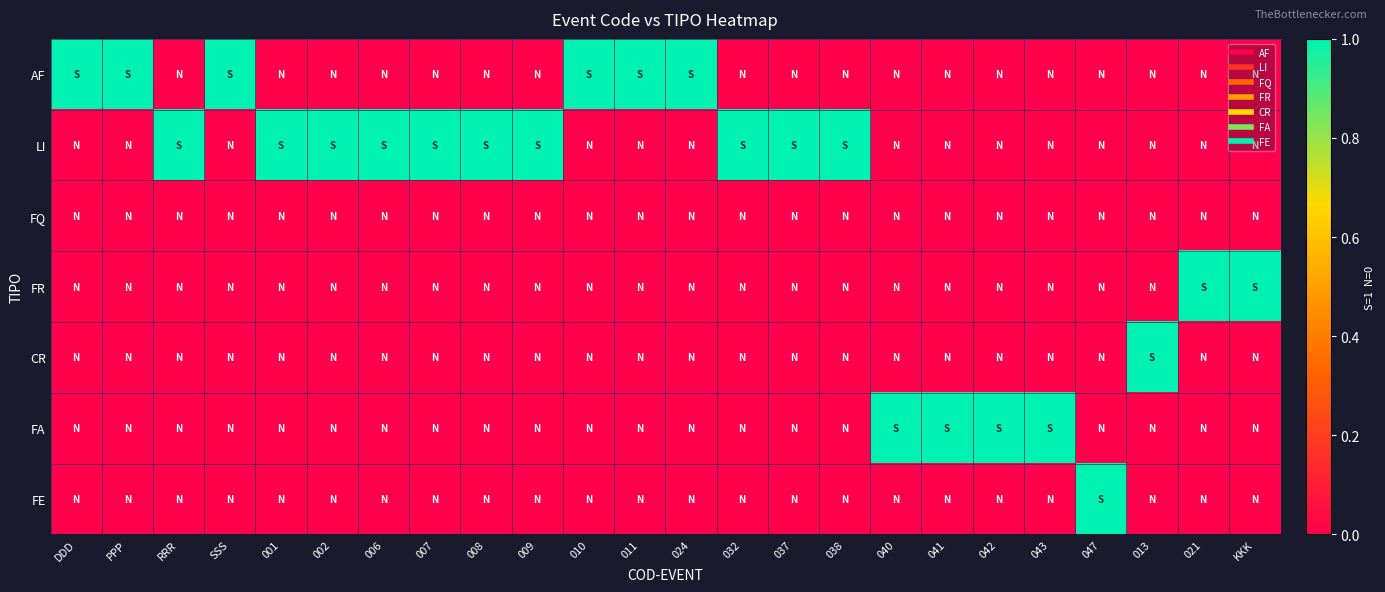

Reading left to right, what are all the values shown in this chart?

AF: DDD=1	PPP=1	RRR=0	SSS=1	001=0	002=0	006=0	007=0	008=0	009=0	010=1	011=1	024=1	032=0	037=0	038=0	040=0	041=0	042=0	043=0	047=0	013=0	021=0	KKK=0
LI: DDD=0	PPP=0	RRR=1	SSS=0	001=1	002=1	006=1	007=1	008=1	009=1	010=0	011=0	024=0	032=1	037=1	038=1	040=0	041=0	042=0	043=0	047=0	013=0	021=0	KKK=0
FQ: DDD=0	PPP=0	RRR=0	SSS=0	001=0	002=0	006=0	007=0	008=0	009=0	010=0	011=0	024=0	032=0	037=0	038=0	040=0	041=0	042=0	043=0	047=0	013=0	021=0	KKK=0
FR: DDD=0	PPP=0	RRR=0	SSS=0	001=0	002=0	006=0	007=0	008=0	009=0	010=0	011=0	024=0	032=0	037=0	038=0	040=0	041=0	042=0	043=0	047=0	013=0	021=1	KKK=1
CR: DDD=0	PPP=0	RRR=0	SSS=0	001=0	002=0	006=0	007=0	008=0	009=0	010=0	011=0	024=0	032=0	037=0	038=0	040=0	041=0	042=0	043=0	047=0	013=1	021=0	KKK=0
FA: DDD=0	PPP=0	RRR=0	SSS=0	001=0	002=0	006=0	007=0	008=0	009=0	010=0	011=0	024=0	032=0	037=0	038=0	040=1	041=1	042=1	043=1	047=0	013=0	021=0	KKK=0
FE: DDD=0	PPP=0	RRR=0	SSS=0	001=0	002=0	006=0	007=0	008=0	009=0	010=0	011=0	024=0	032=0	037=0	038=0	040=0	041=0	042=0	043=0	047=1	013=0	021=0	KKK=0